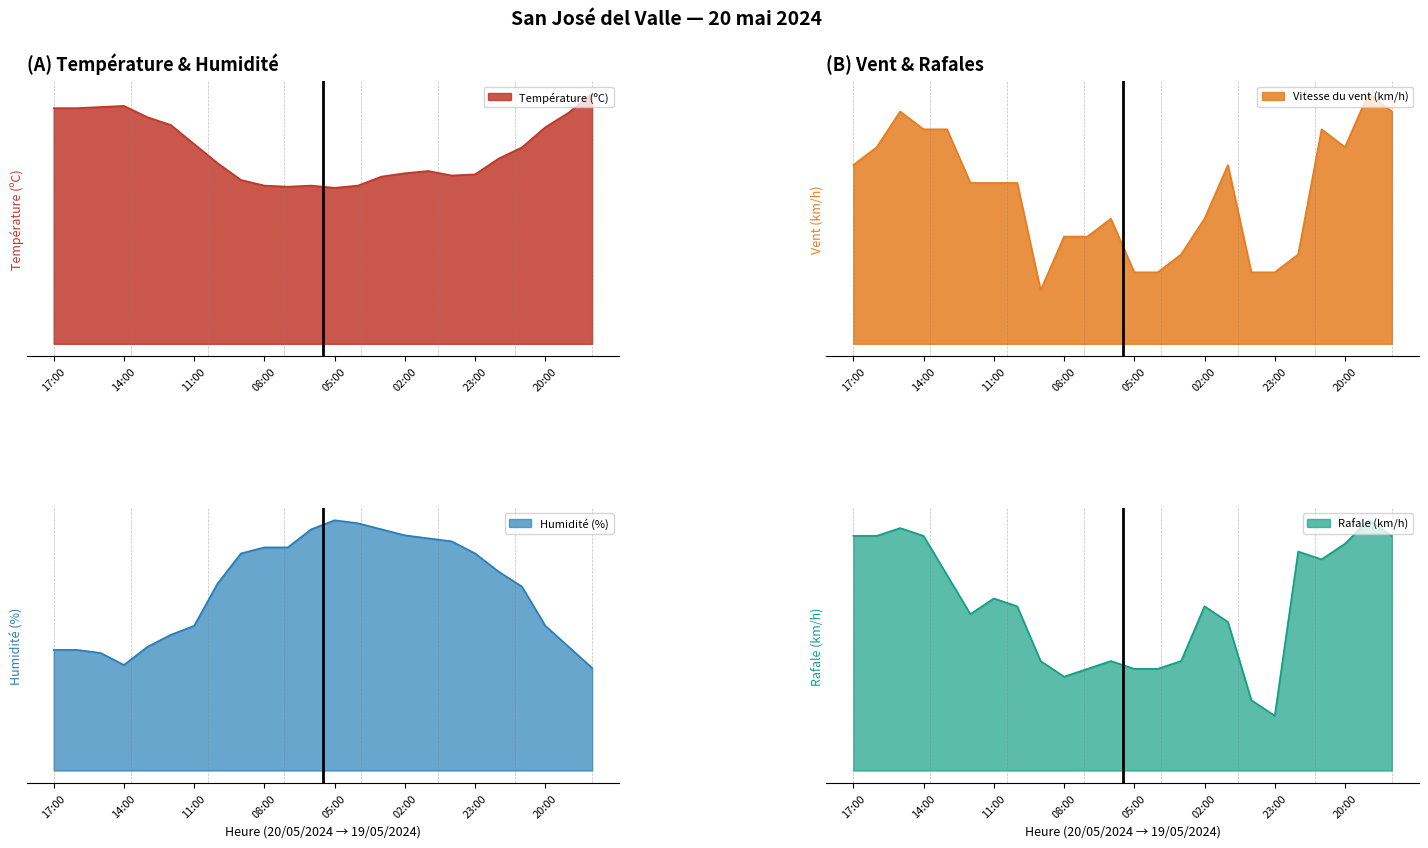

Which series changed the most between 17:00 and 08:00?

Humidité (%)